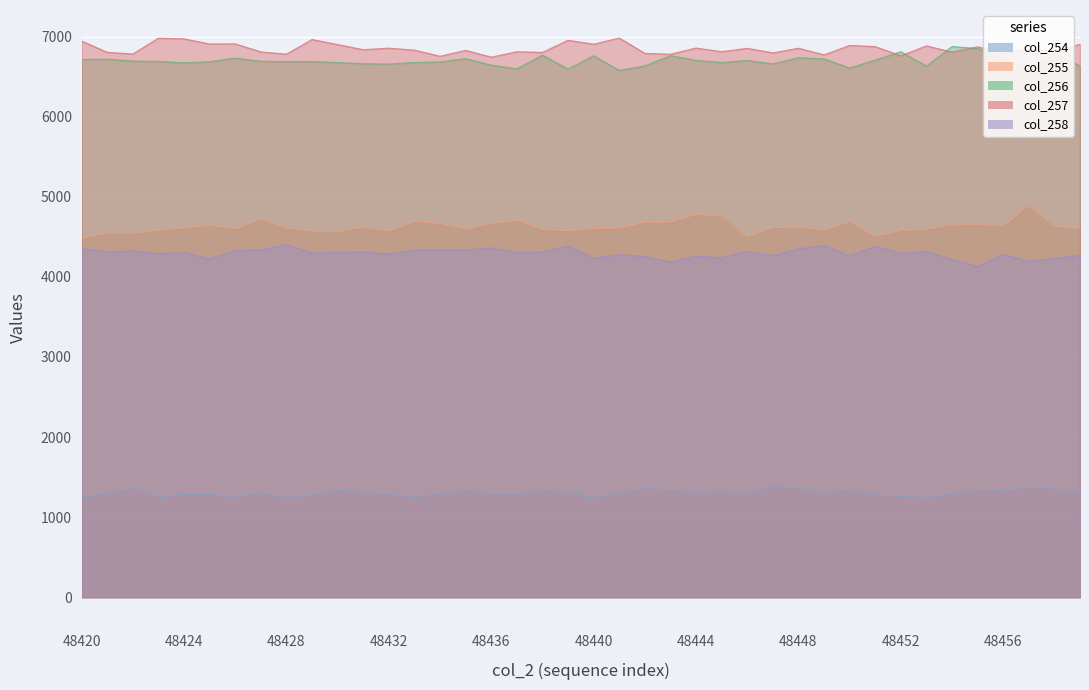

List the labels in order of col_258 value, smallest first.

48455, 48443, 48457, 48454, 48425, 48458, 48440, 48445, 48442, 48444, 48450, 48447, 48459, 48441, 48456, 48432, 48423, 48452, 48429, 48437, 48424, 48430, 48438, 48421, 48431, 48446, 48453, 48422, 48426, 48433, 48434, 48435, 48427, 48448, 48420, 48436, 48451, 48439, 48449, 48428